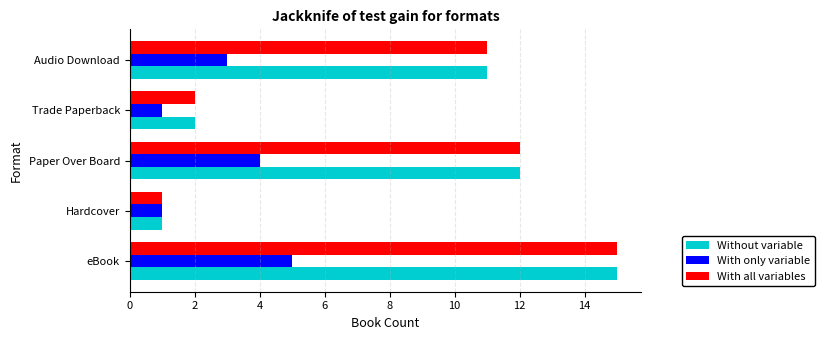

Count the number of categories in the chart.

5